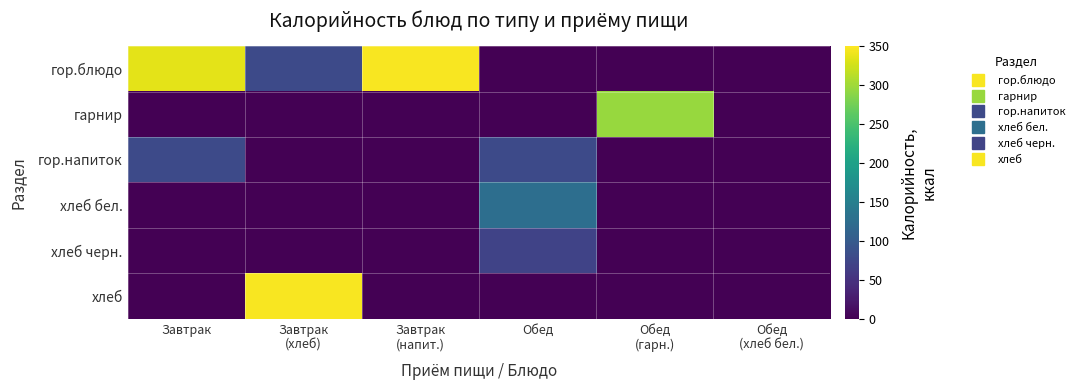

Reading left to right, extract all data points from this chart.

гор.блюдо: Завтрак=336	Завтрак
(хлеб)=78	Завтрак
(напит.)=347	Обед=0	Обед
(гарн.)=0	Обед
(хлеб бел.)=0
гарнир: Завтрак=0	Завтрак
(хлеб)=0	Завтрак
(напит.)=0	Обед=0	Обед
(гарн.)=296	Обед
(хлеб бел.)=0
гор.напиток: Завтрак=78	Завтрак
(хлеб)=0	Завтрак
(напит.)=0	Обед=78	Обед
(гарн.)=0	Обед
(хлеб бел.)=0
хлеб бел.: Завтрак=0	Завтрак
(хлеб)=0	Завтрак
(напит.)=0	Обед=126	Обед
(гарн.)=0	Обед
(хлеб бел.)=0
хлеб черн.: Завтрак=0	Завтрак
(хлеб)=0	Завтрак
(напит.)=0	Обед=70	Обед
(гарн.)=0	Обед
(хлеб бел.)=0
хлеб: Завтрак=0	Завтрак
(хлеб)=347	Завтрак
(напит.)=0	Обед=0	Обед
(гарн.)=0	Обед
(хлеб бел.)=0